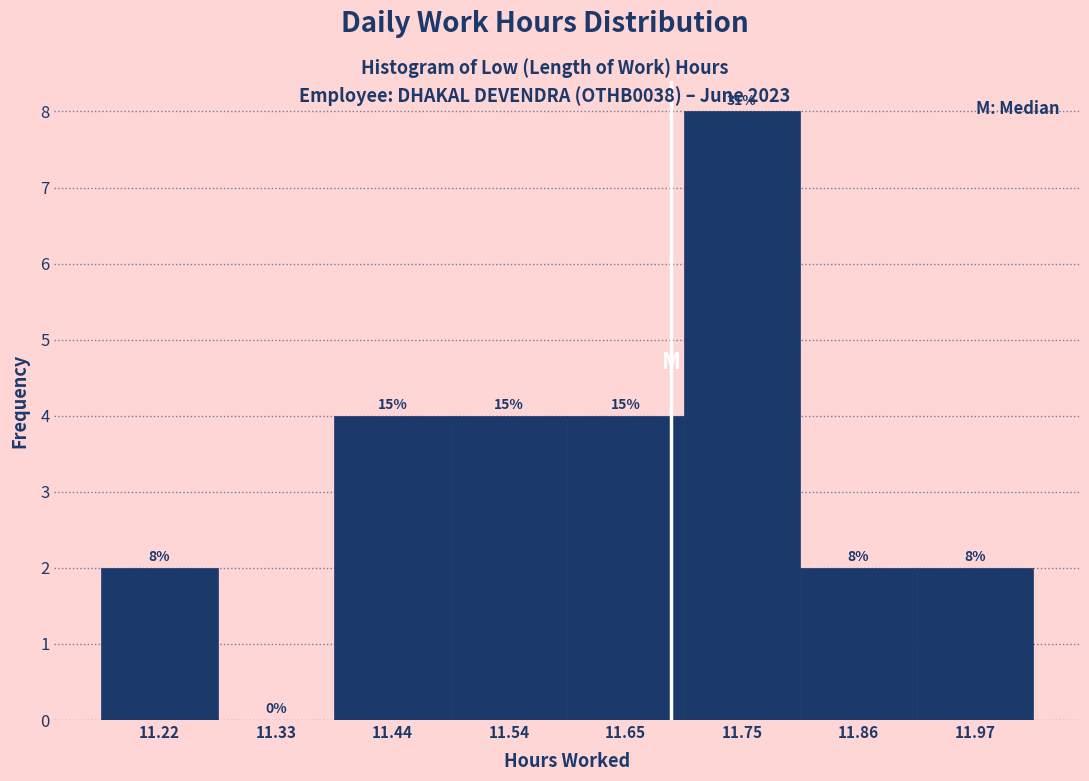

Which range on the x-axis has the tallest bar?

11.70 to 11.80